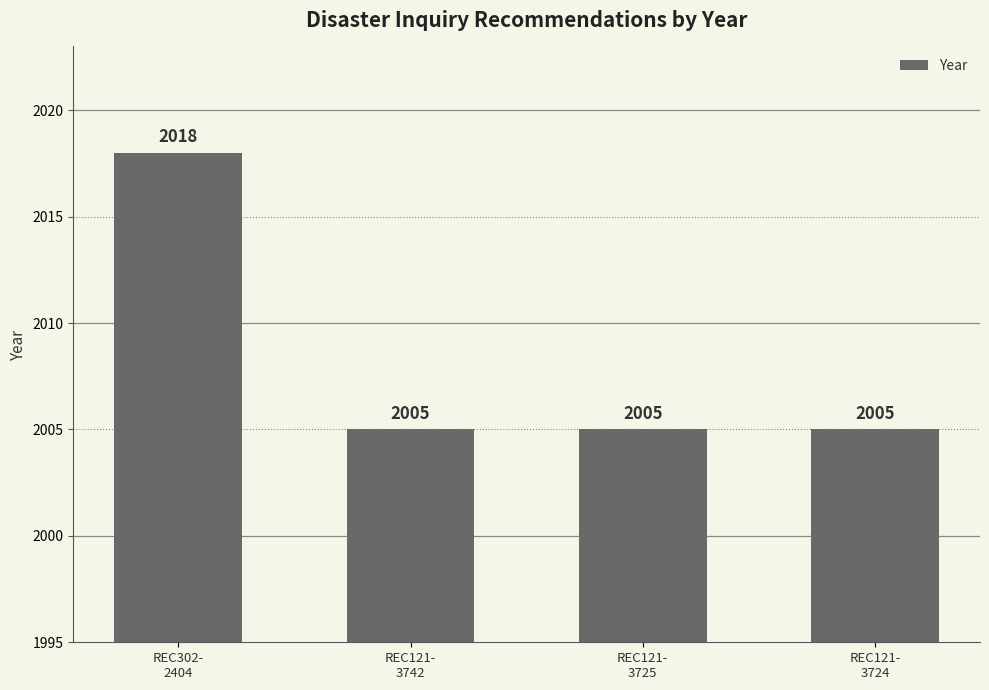

Does the chart contain any negative values?

No